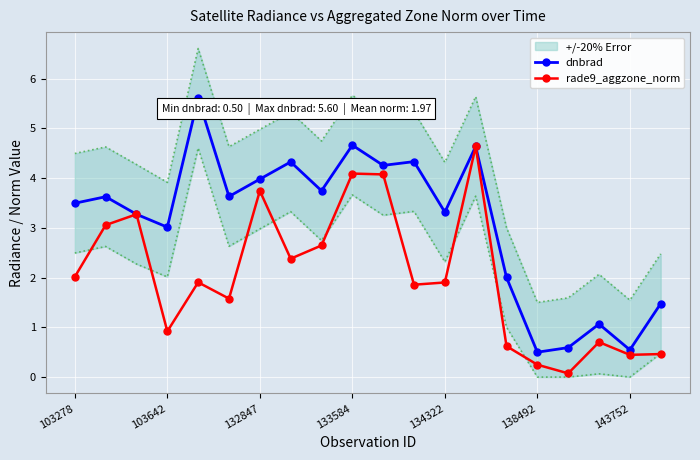

How many distinct data groups are displayed?

2